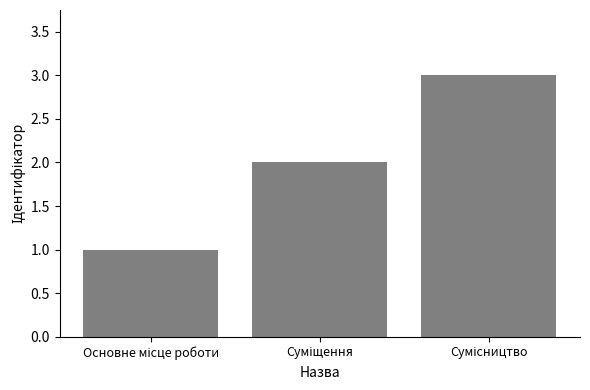

What is the greatest value displayed?

3